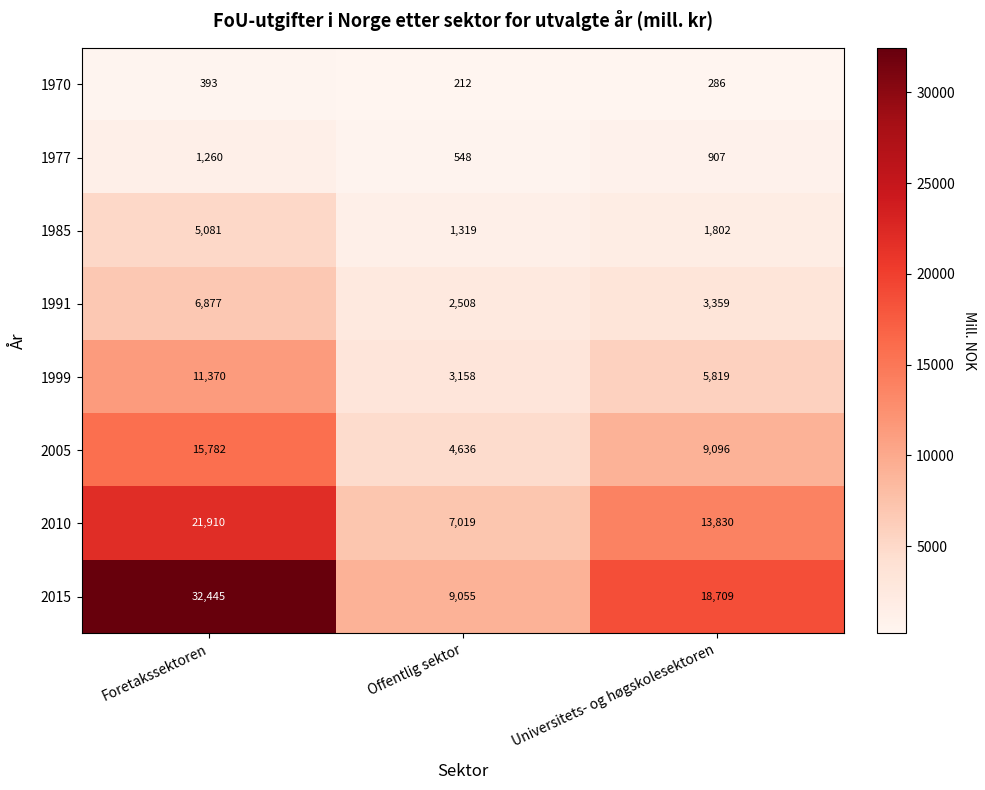

What is the minimum value shown in the chart?

212